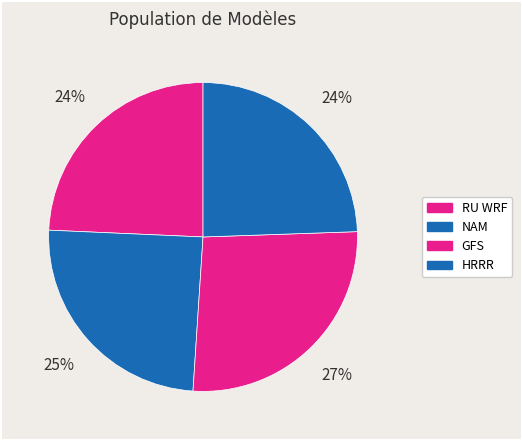

To the nearest percent, what percentage of the pie is GFS?

27%